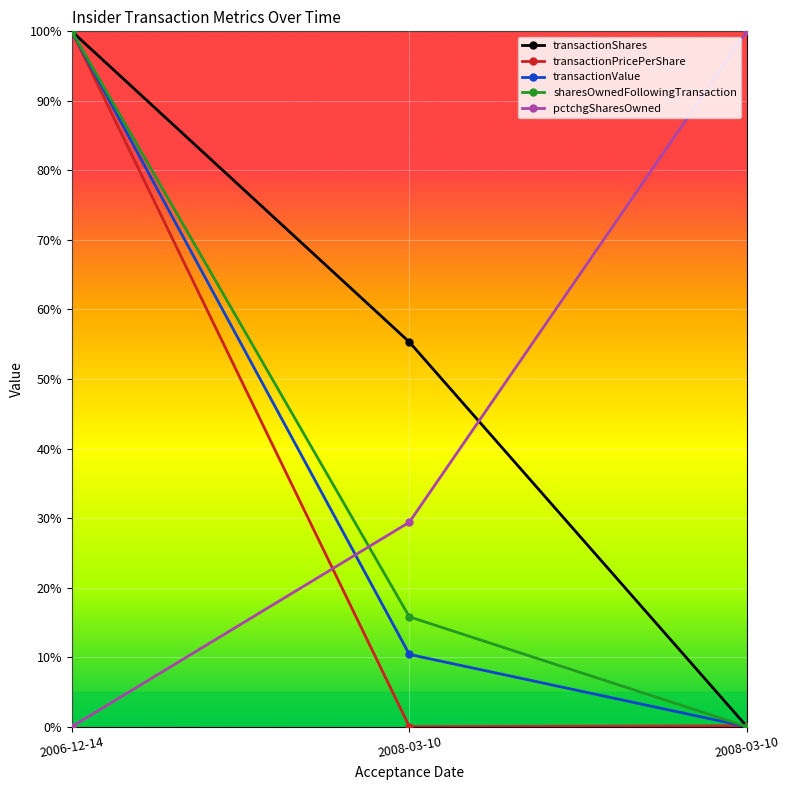

True or false: pctchgSharesOwned has a value of 29.4 at 2008-03-10.

True